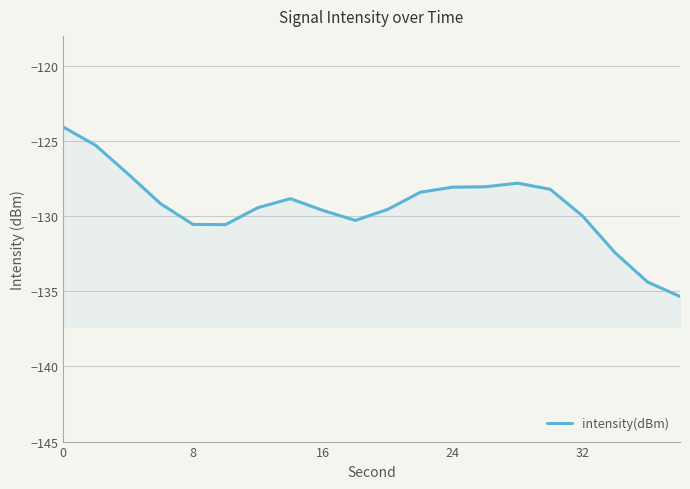

How many series are shown in this chart?

1